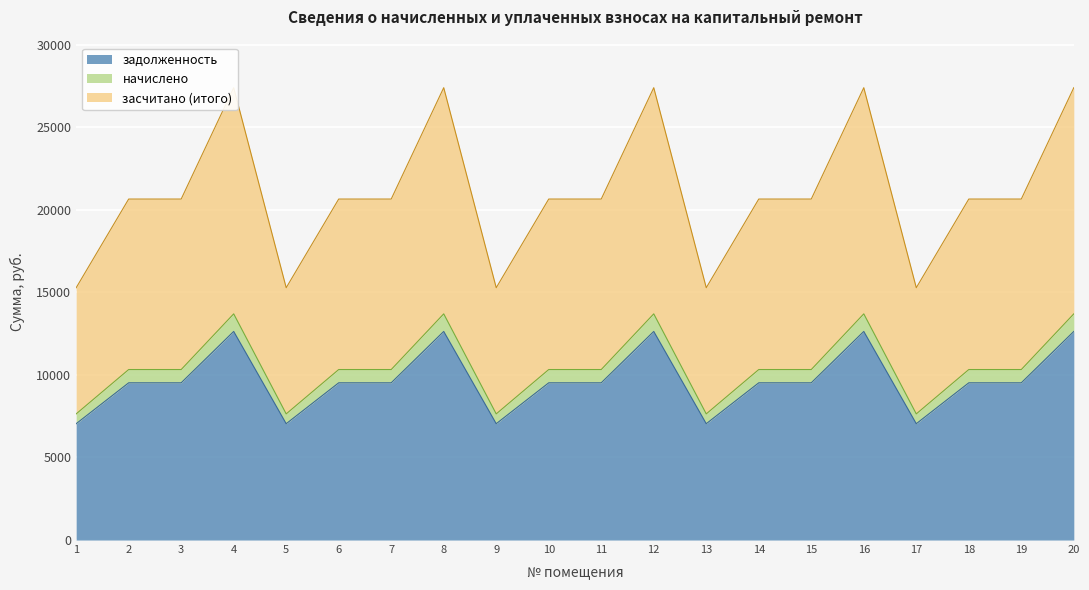

What is the minimum value shown in the chart?

7046.4